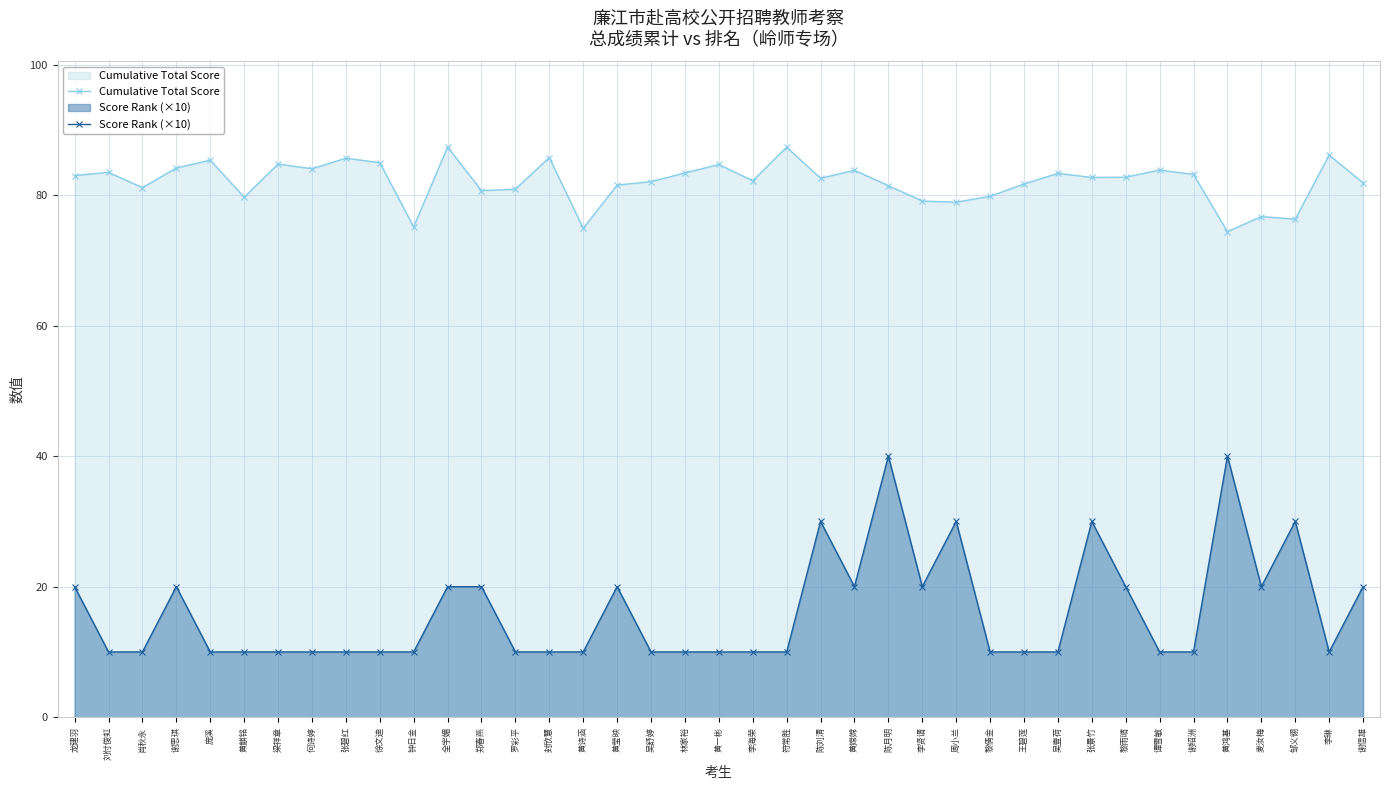

Reading left to right, list all the values displayed in this chart.

Cumulative Total Score: 龙建羽=83.0	刘付俊虹=83.5	肖秋永=81.1	谢思琪=84.2	庞溪=85.4	黄麒铭=79.7	梁祥章=84.8	何诗婷=84.0	张碧红=85.7	徐文迪=85.0	钟日金=75.1	全宇媚=87.4	郑春燕=80.7	罗彩平=80.9	封欣慧=85.8	黄诗涵=74.9	黄莹映=81.5	吴舒婷=82.1	林家裕=83.4	黄一彬=84.7	李海荣=82.2	符常胜=87.3	陈刘清=82.6	黄嫦嫦=83.8	陈月明=81.4	李贤谞=79.1	周小兰=78.9	黎倩金=79.8	王碧莲=81.7	吴壹荷=83.3	张景竹=82.7	黎雨晴=82.7	谭雪敏=83.8	谢绍洲=83.2	黄鸿基=74.4	麦汝梅=76.7	邹义翎=76.3	李琳=86.1	谢信雄=81.9
Score Rank (×10): 龙建羽=20.0	刘付俊虹=10.0	肖秋永=10.0	谢思琪=20.0	庞溪=10.0	黄麒铭=10.0	梁祥章=10.0	何诗婷=10.0	张碧红=10.0	徐文迪=10.0	钟日金=10.0	全宇媚=20.0	郑春燕=20.0	罗彩平=10.0	封欣慧=10.0	黄诗涵=10.0	黄莹映=20.0	吴舒婷=10.0	林家裕=10.0	黄一彬=10.0	李海荣=10.0	符常胜=10.0	陈刘清=30.0	黄嫦嫦=20.0	陈月明=40.0	李贤谞=20.0	周小兰=30.0	黎倩金=10.0	王碧莲=10.0	吴壹荷=10.0	张景竹=30.0	黎雨晴=20.0	谭雪敏=10.0	谢绍洲=10.0	黄鸿基=40.0	麦汝梅=20.0	邹义翎=30.0	李琳=10.0	谢信雄=20.0